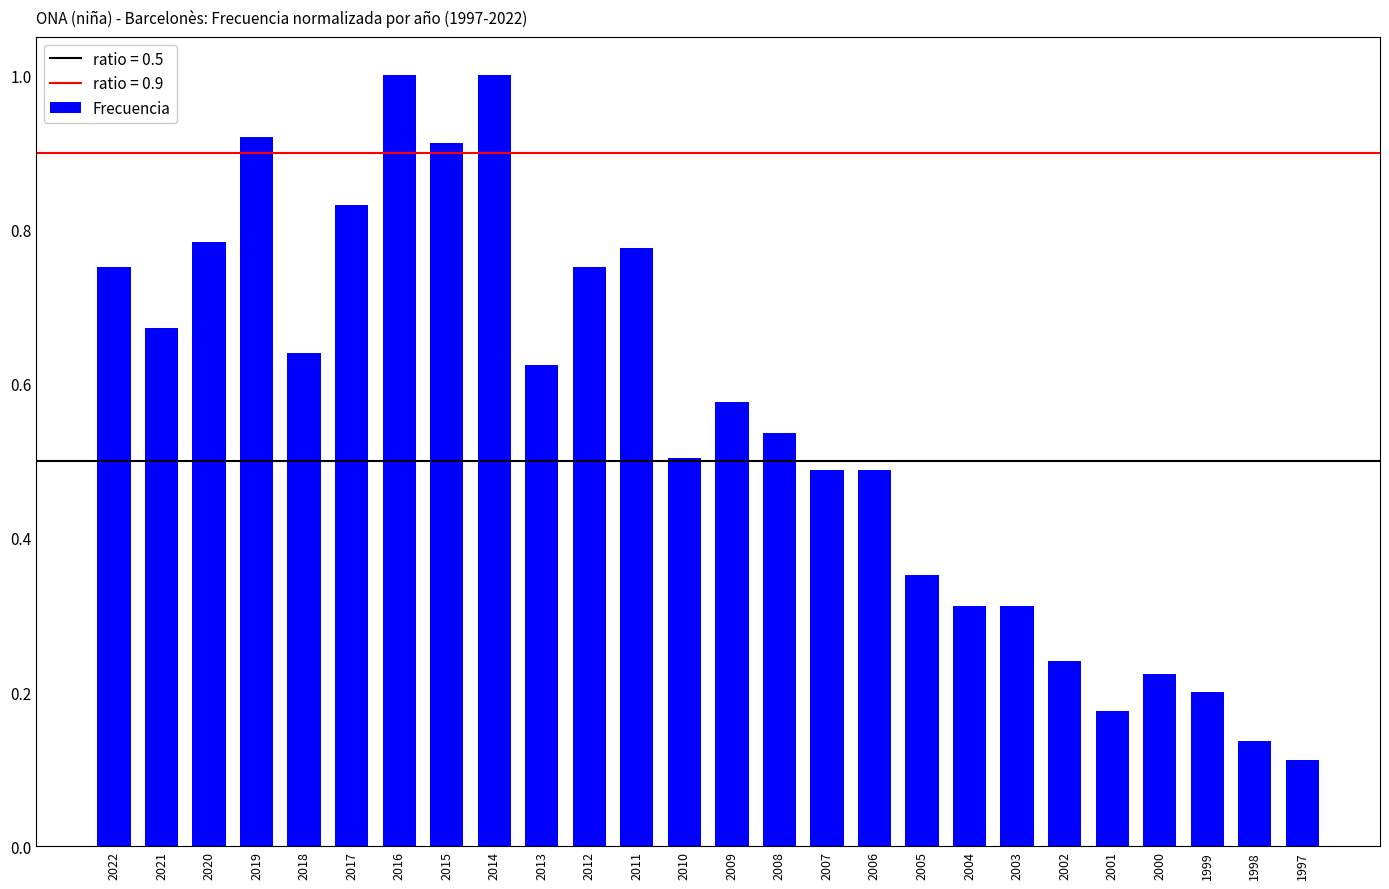

What is the sum of the values at 2001 and 2014?

1.2